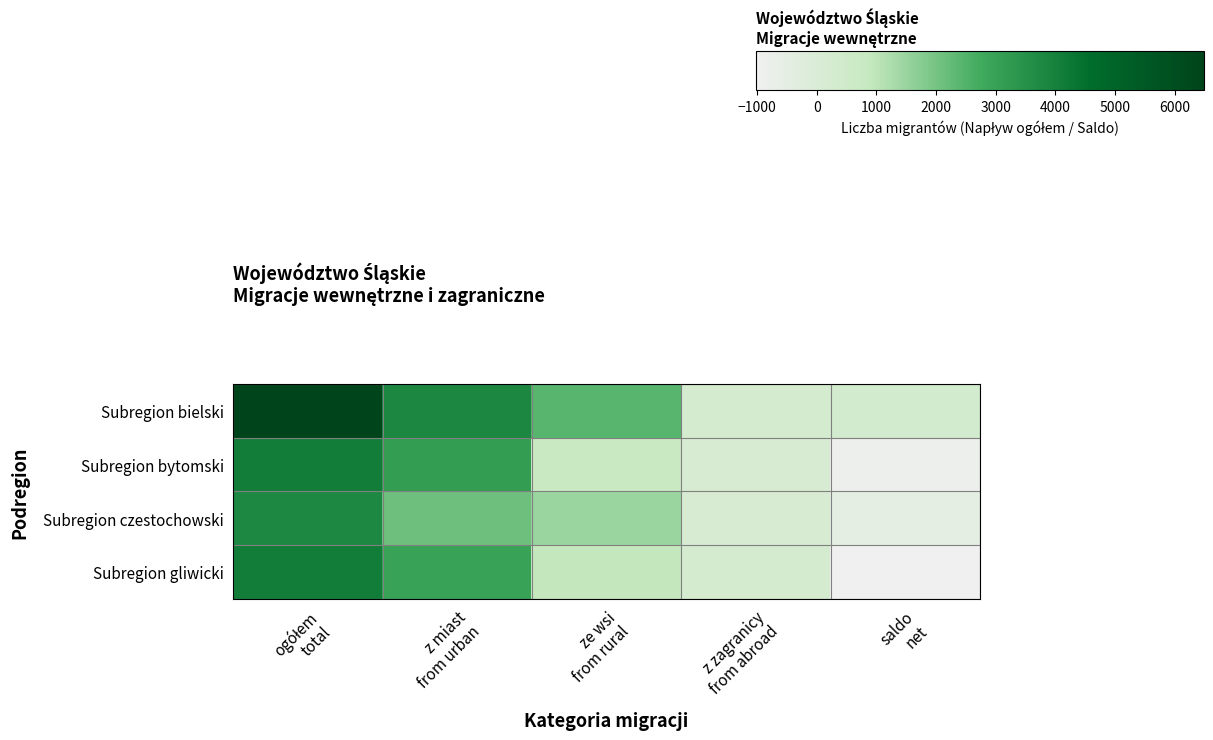

Which series has the widest spread of values?

row_0